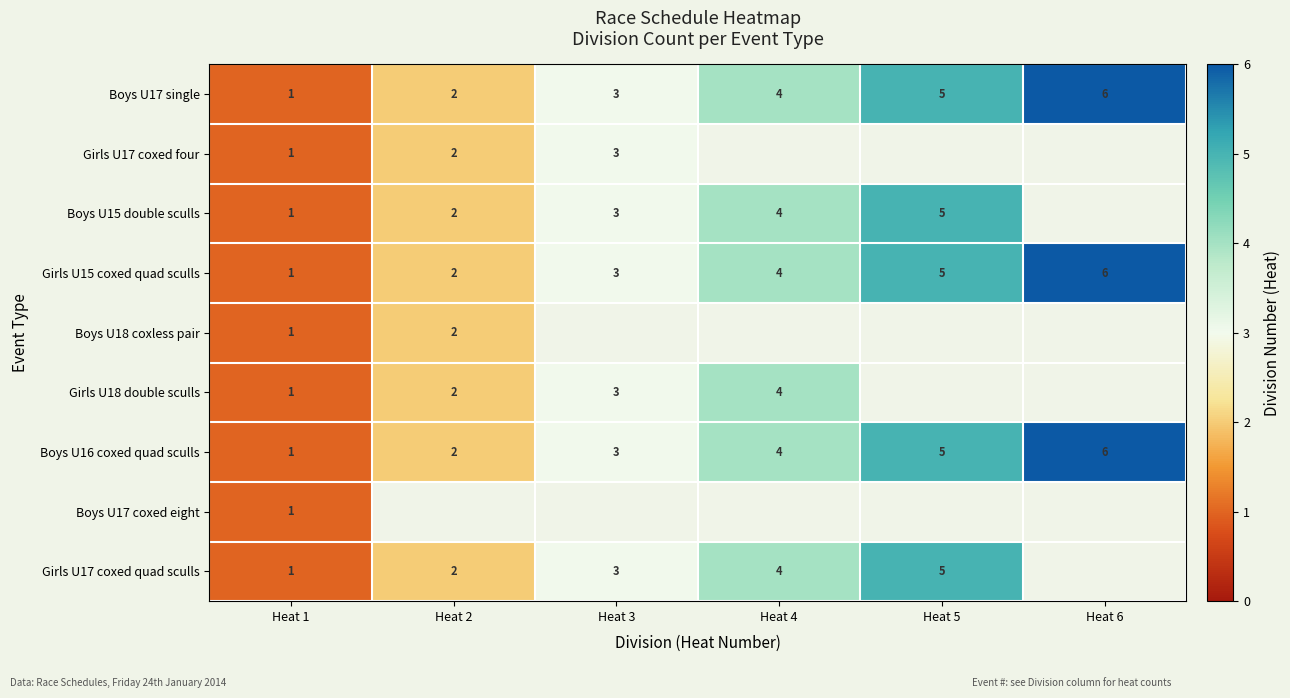

How many values in the Girls U15 coxed quad sculls series are below 4?

3